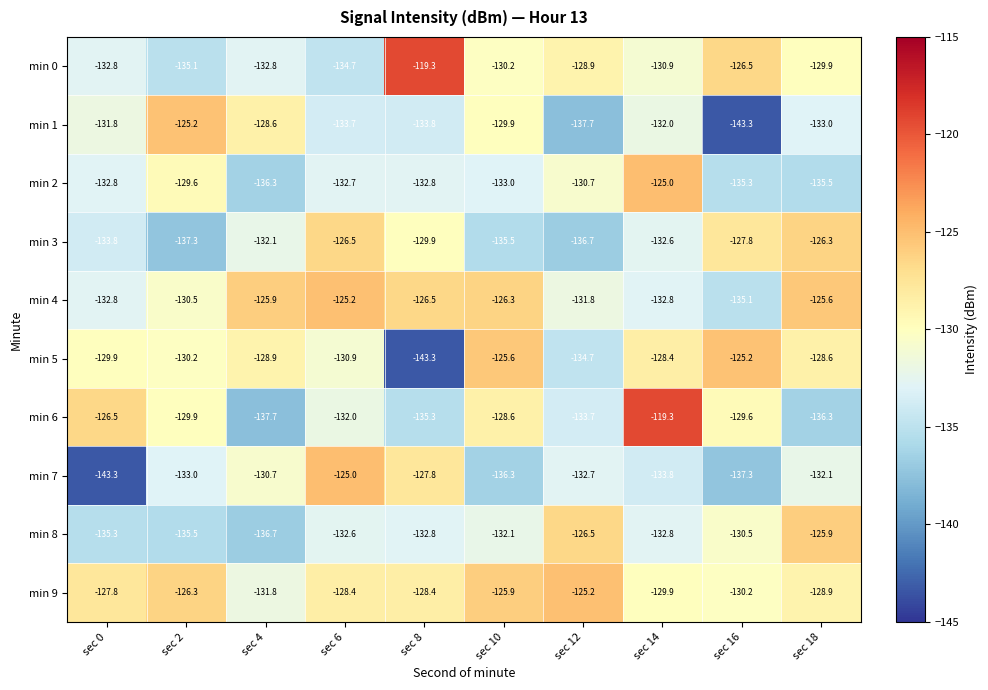

At which category is the sum across all series the highest?

sec 14